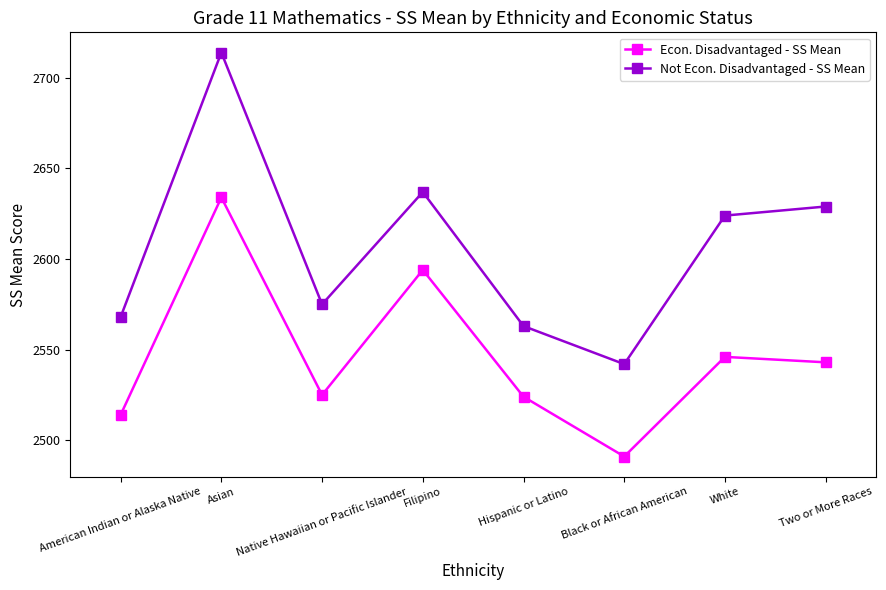

How many lines are shown in the chart?

2